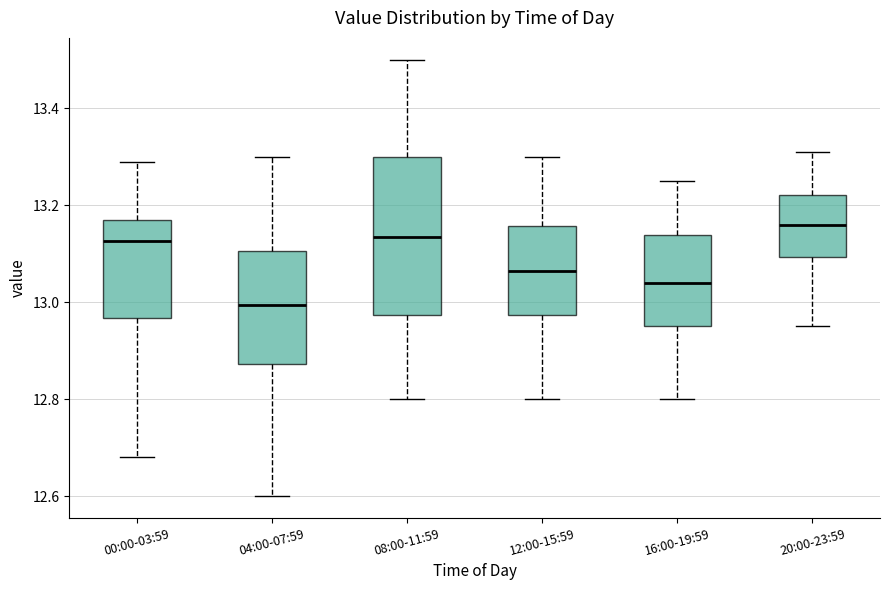

Where is the upper edge of the box for 00:00-03:59 on the y-axis? The values are not printed on the chart, so give them approximately, as read against the axis.

13.18